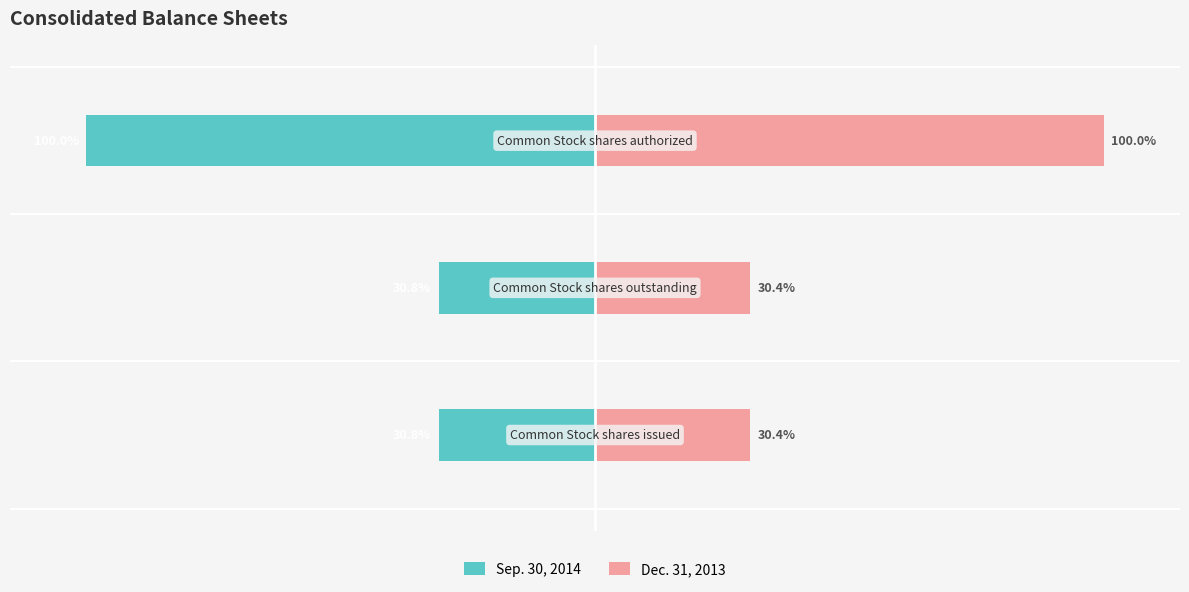

True or false: Sep. 30, 2014 has a value of -30.8 at −150.

True